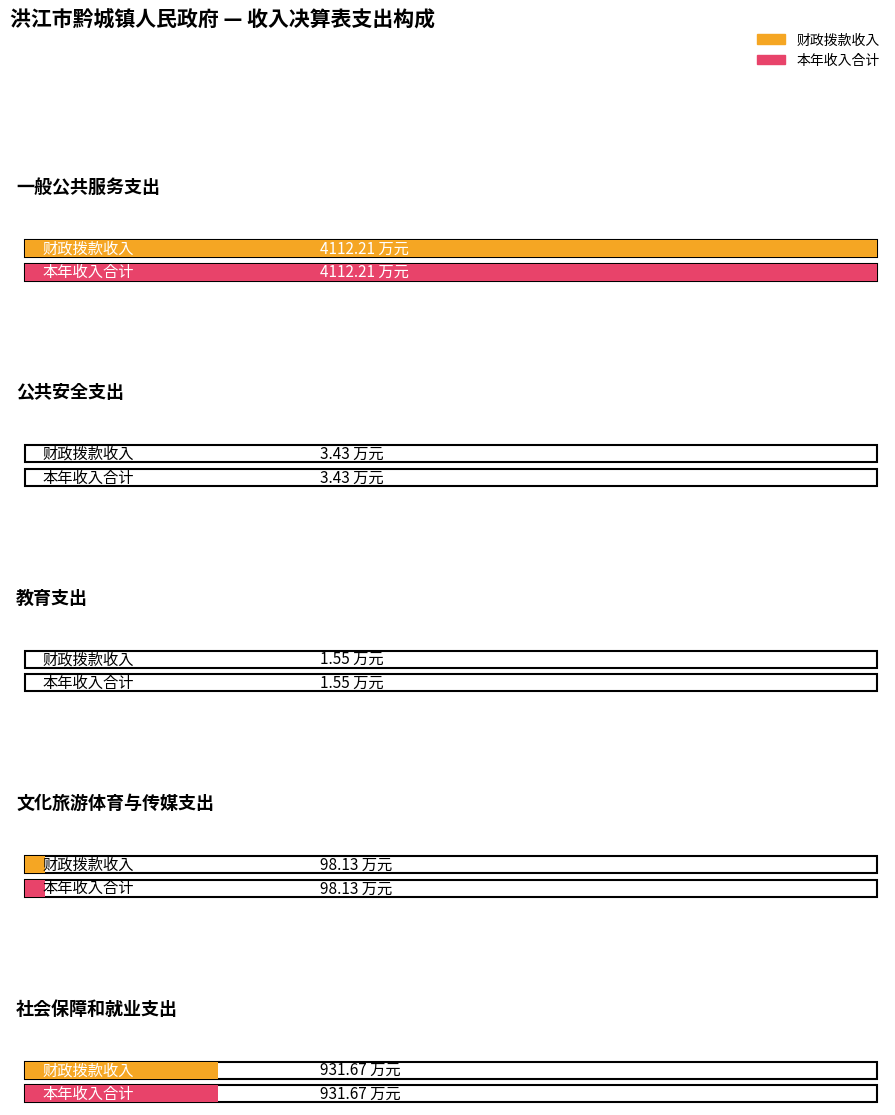

What is the sum of the 本年收入合计 values at 教育支出 and 一般公共服务支出?

4113.8